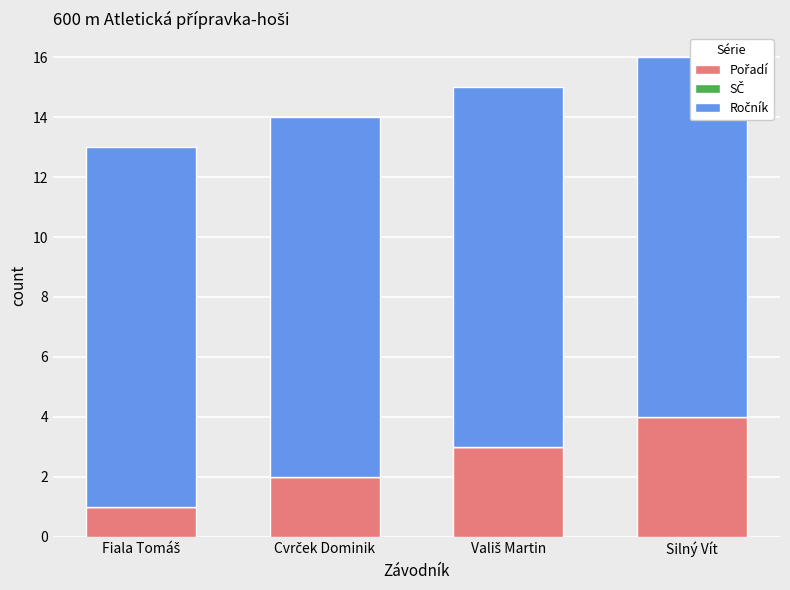

Rank the series at Fiala Tomáš from lowest to highest value.

SČ, Pořadí, Ročník